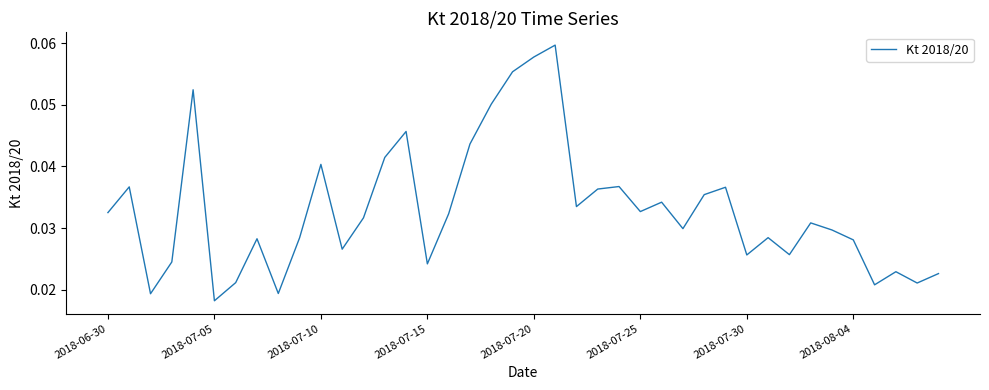

At which category does the chart reach its minimum across all series?

2018-07-05